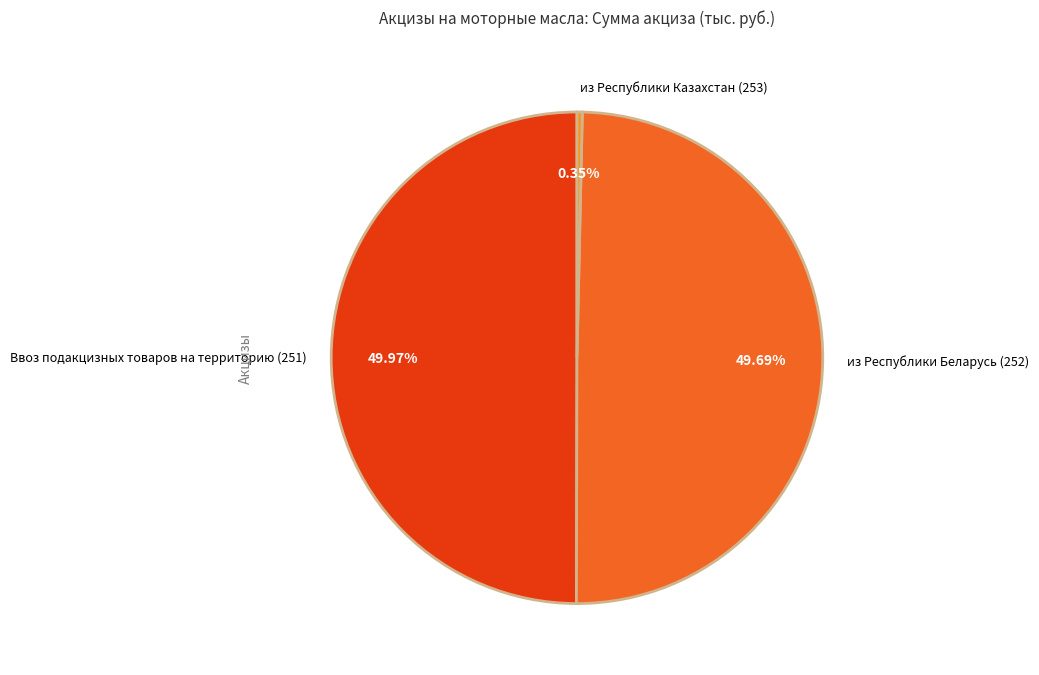

The Ввоз подакцизных товаров на территорию (251) slice represents 50% of the pie. True or false?

True